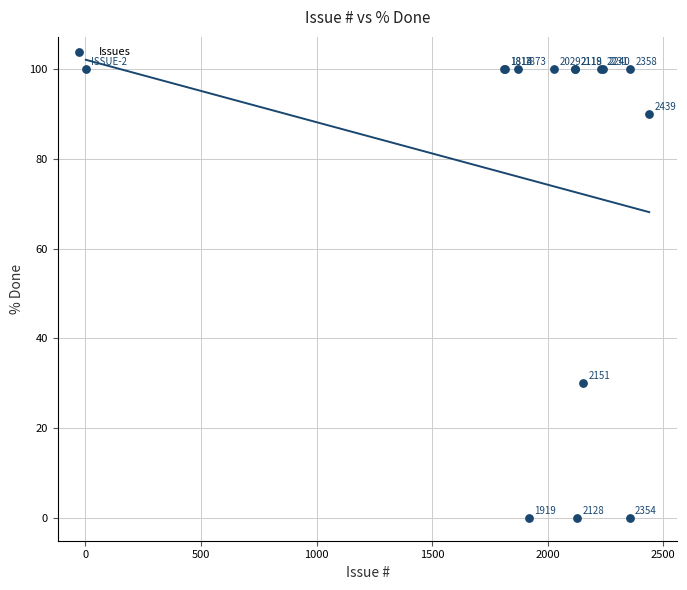

What Y value in the scatter plot is closest to 50?

30